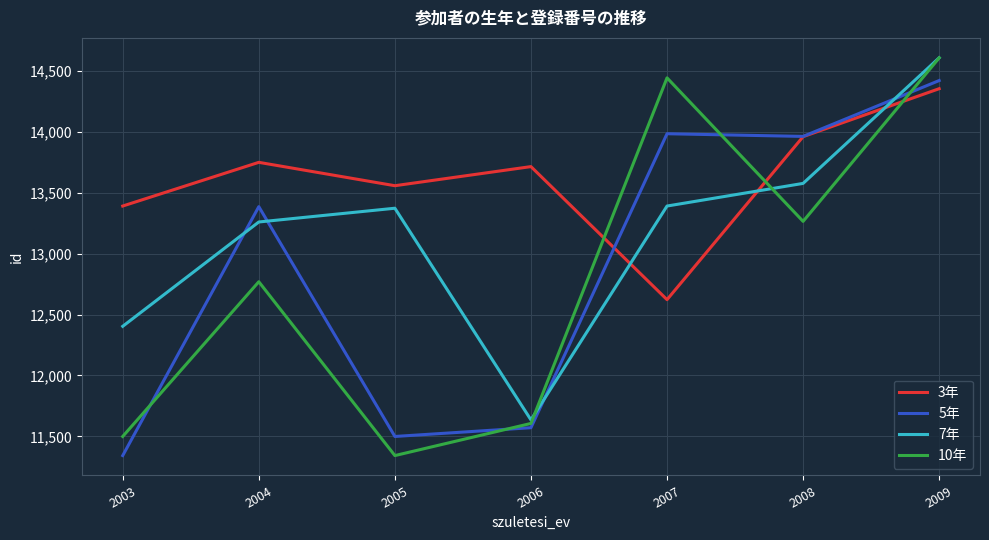

What is the maximum value for 7年?

14610